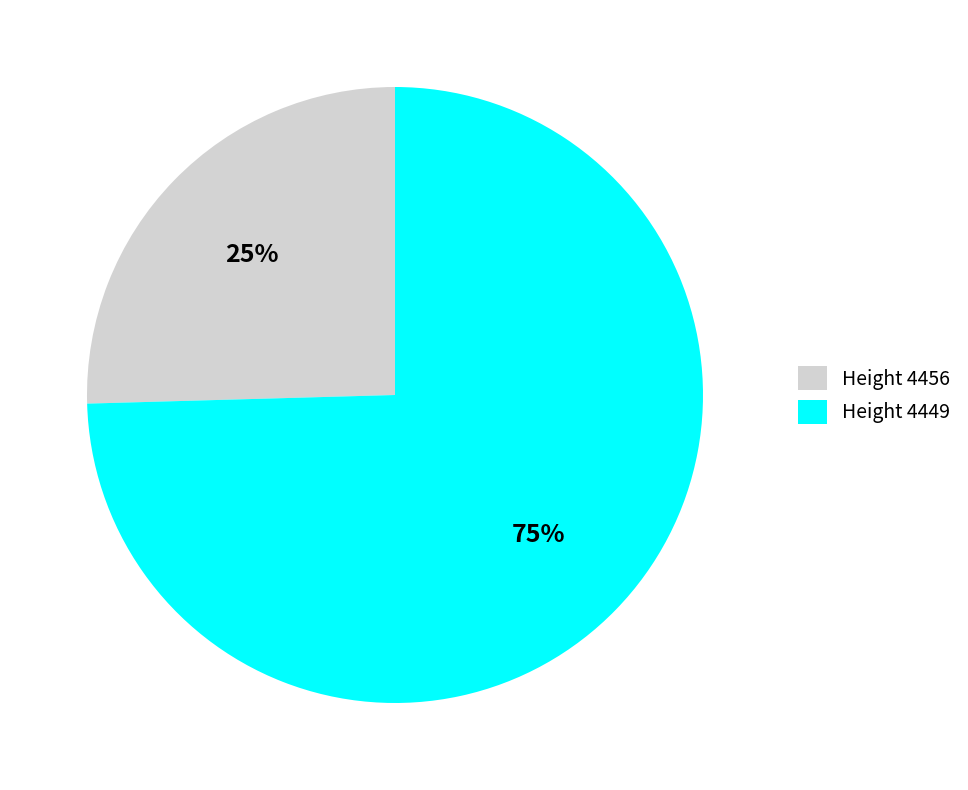

Is it true that Height 4456 is 20% of the pie?

False